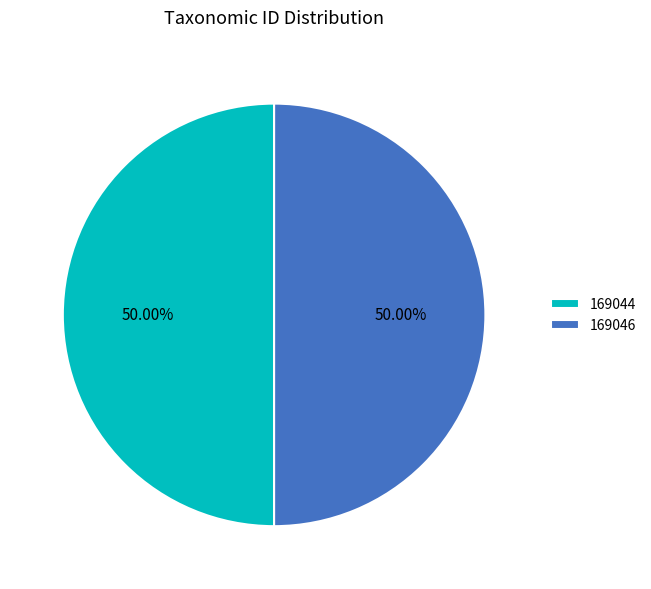

What percentage do 169044 and 169046 together represent?

100.0%